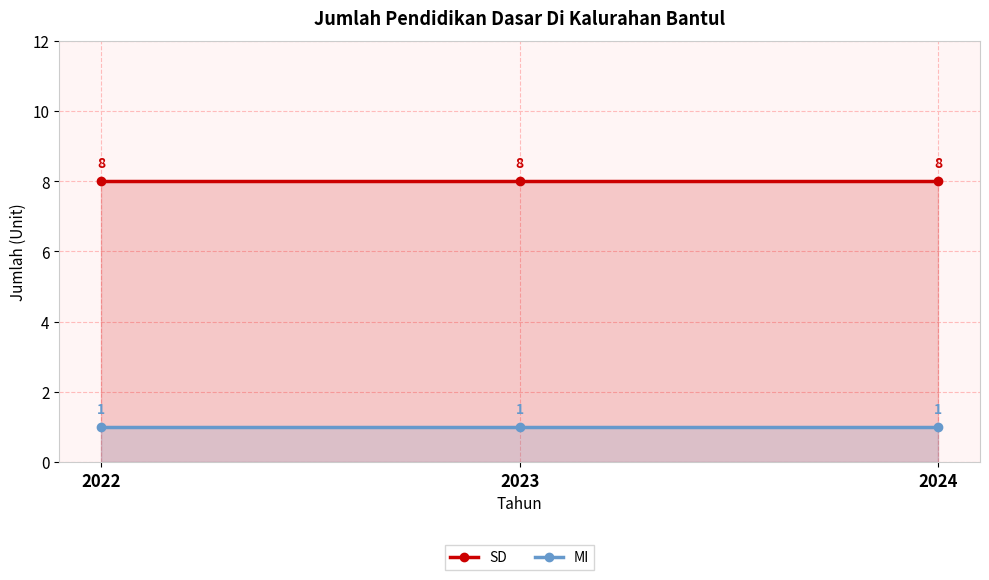

The value of SD at 2023 is 8. True or false?

True